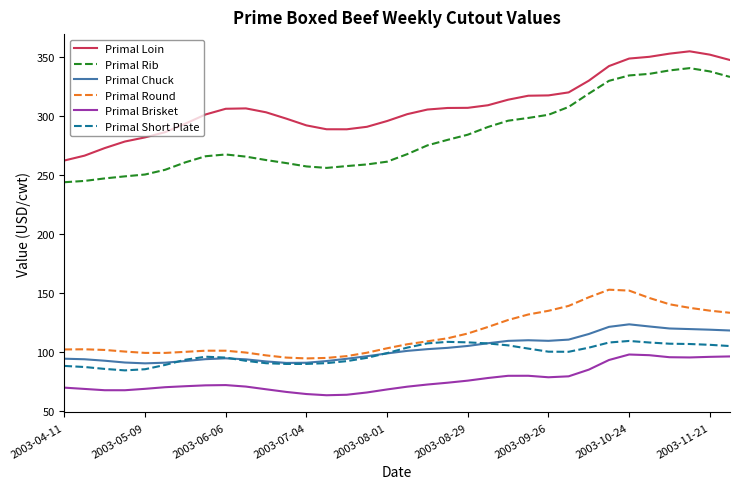

True or false: Primal Rib and Primal Loin intersect in this chart.

False